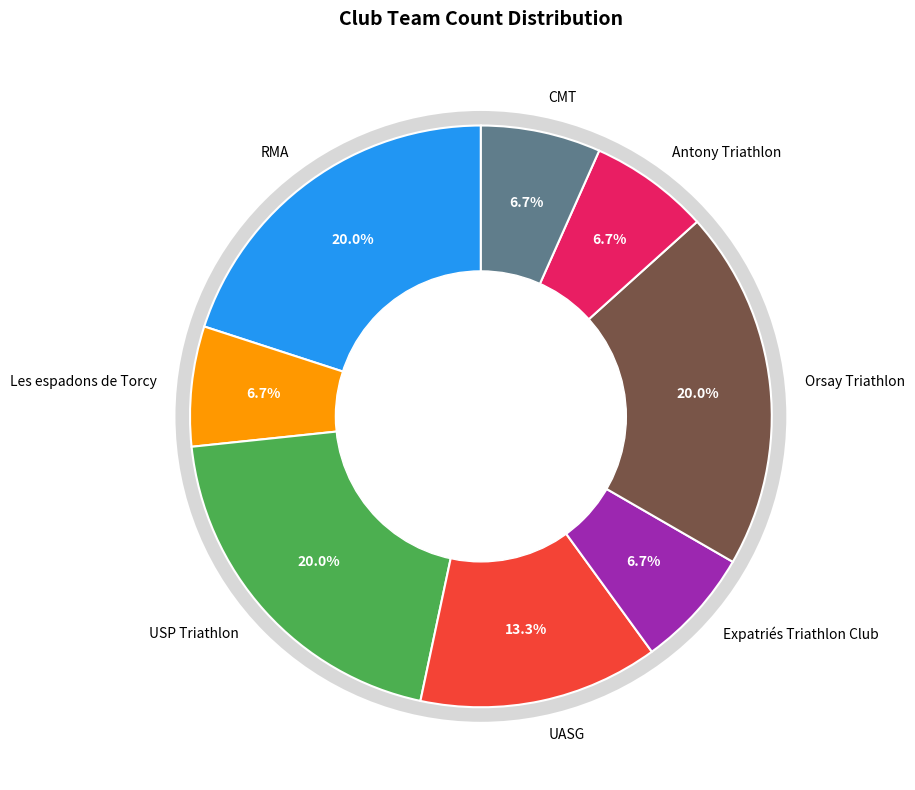

The UASG slice represents 13% of the pie. True or false?

True